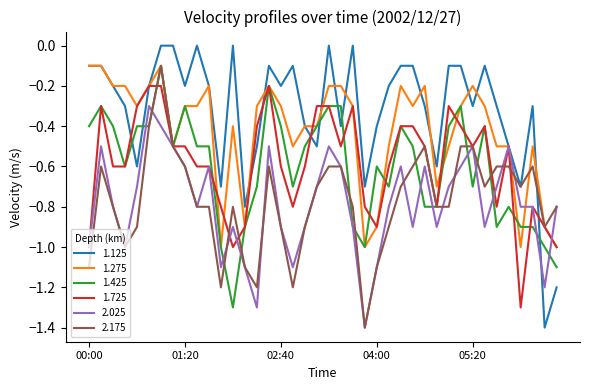

What is the minimum value shown in the chart?

-1.4